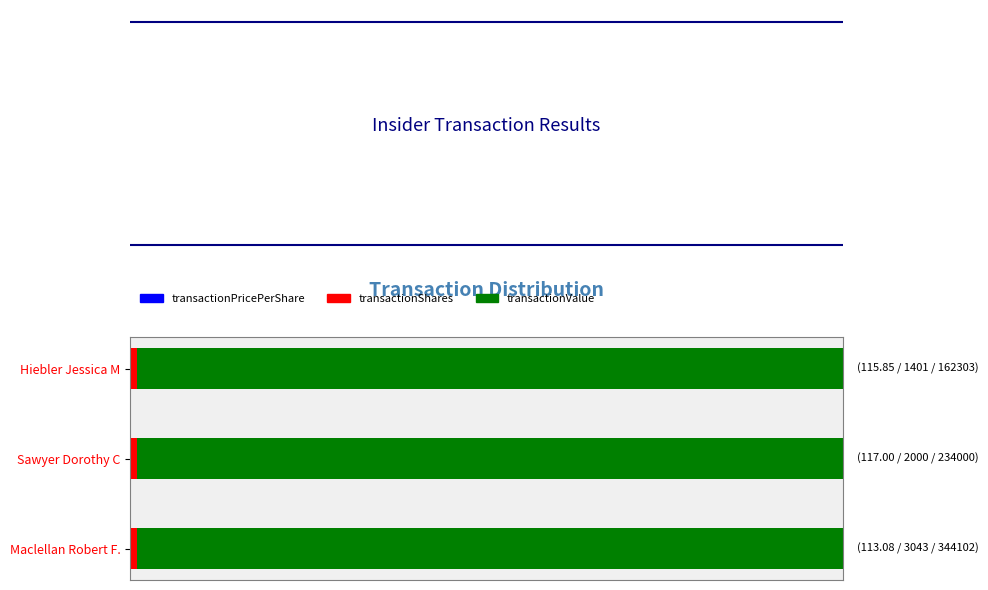

Which series has the largest total across all categories?

transactionValue